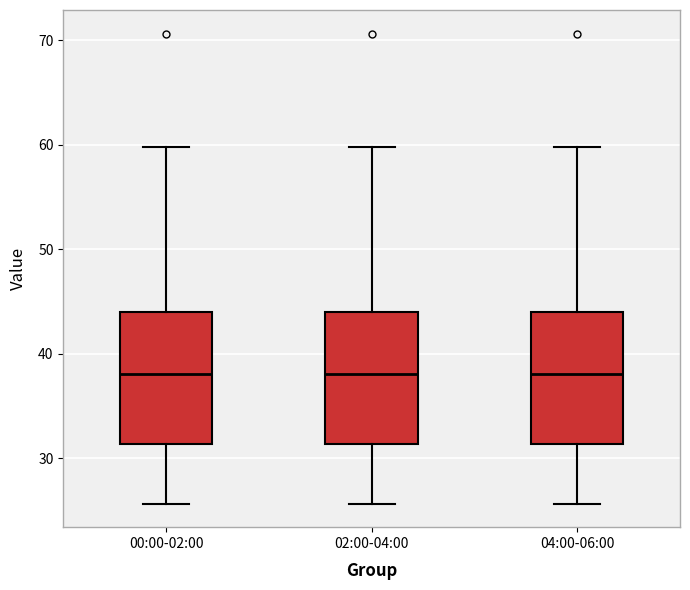

Reading left to right, transcribe this box plot: for each box, give where its median line is, the range the box spans, and where its two whiskers end, as read against the y-axis. The values are not printed on the chart, so give them approximately, as read against the axis.

00:00-02:00: median 38, box 31 to 44, whiskers 26 to 60
02:00-04:00: median 38, box 31 to 44, whiskers 26 to 60
04:00-06:00: median 38, box 31 to 44, whiskers 26 to 60